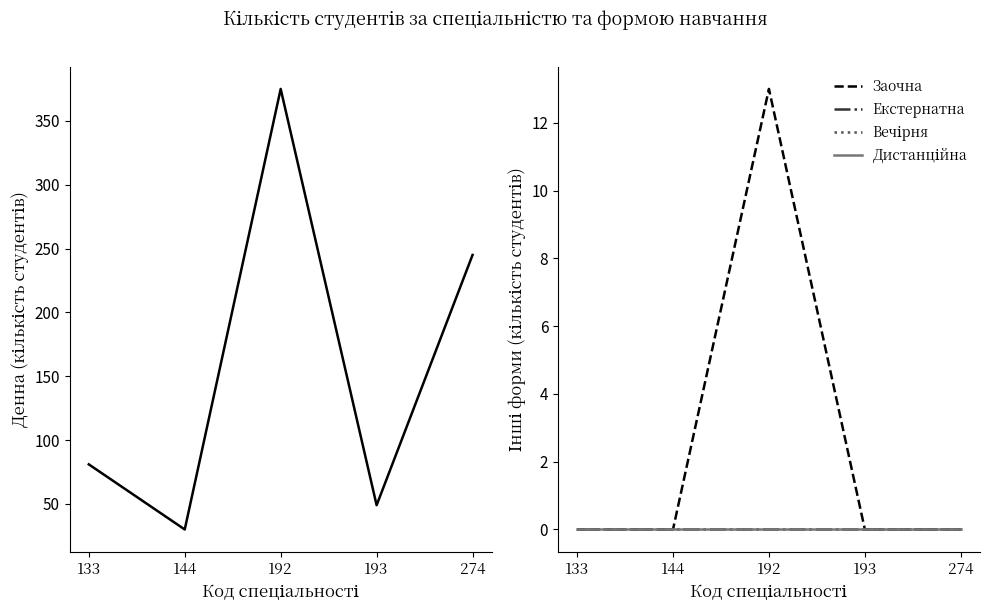

What is the total value across all series at 193?

49